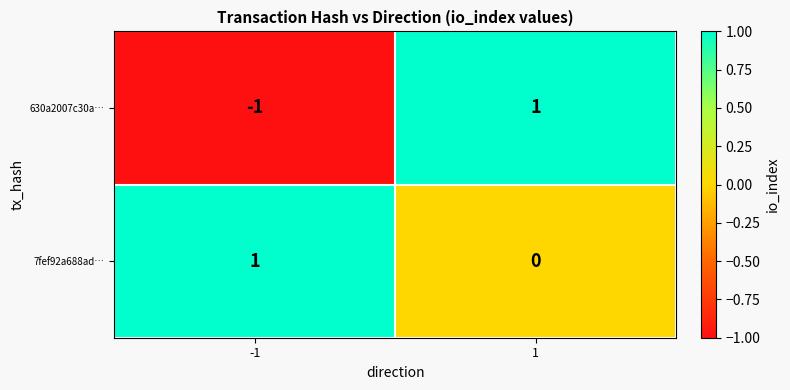

List the labels in order of 7fef92a688ad… value, largest first.

-1, 1